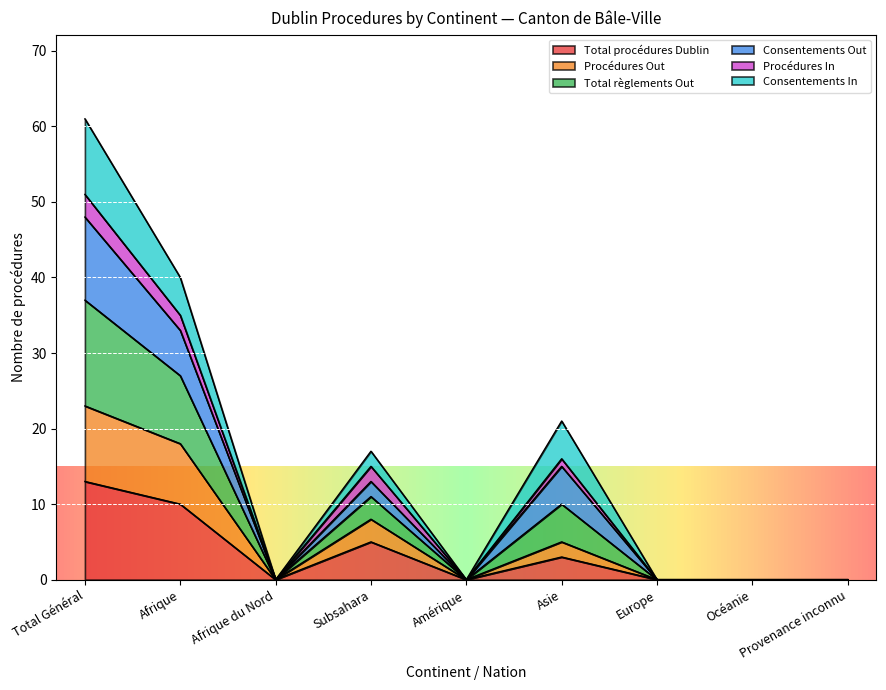

At which label does Total procédures Dublin reach its peak?

Total Général